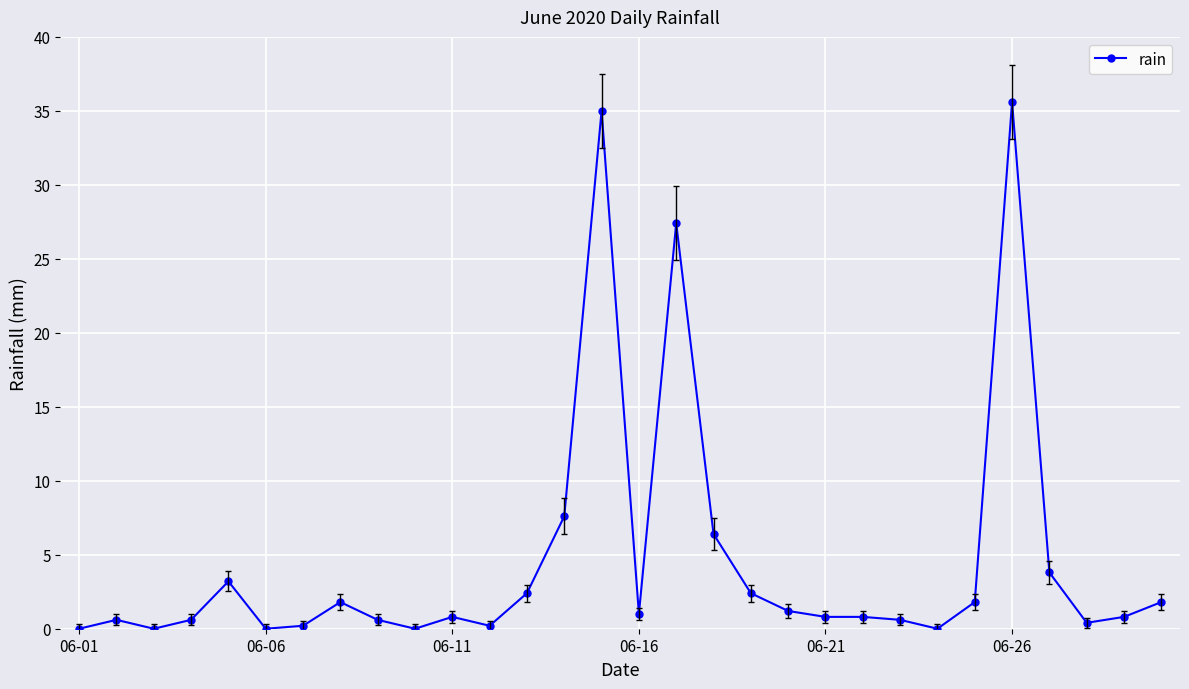

What is the difference between the maximum and second lowest values?

35.6